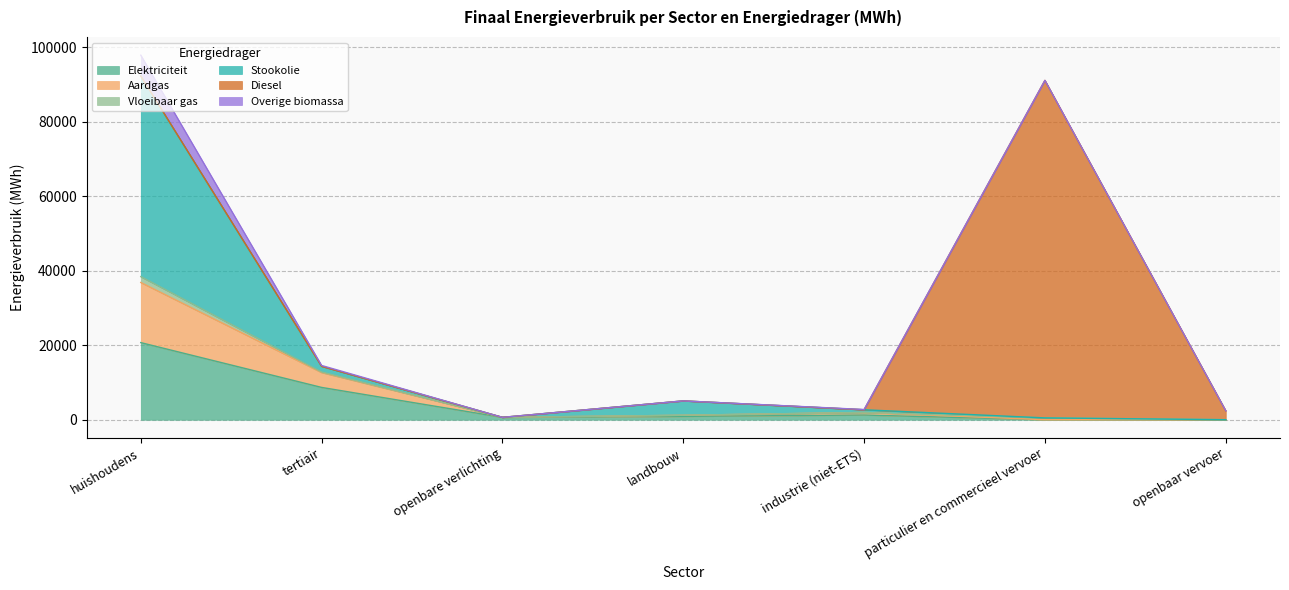

True or false: Aardgas and Elektriciteit cross at least once.

False